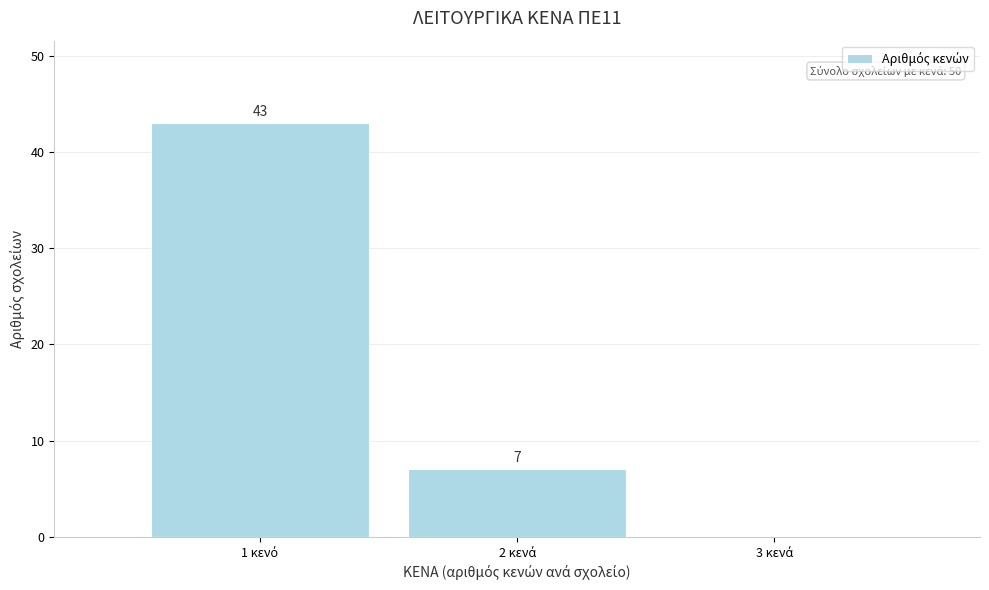

How many values are between 0 and 43?

3